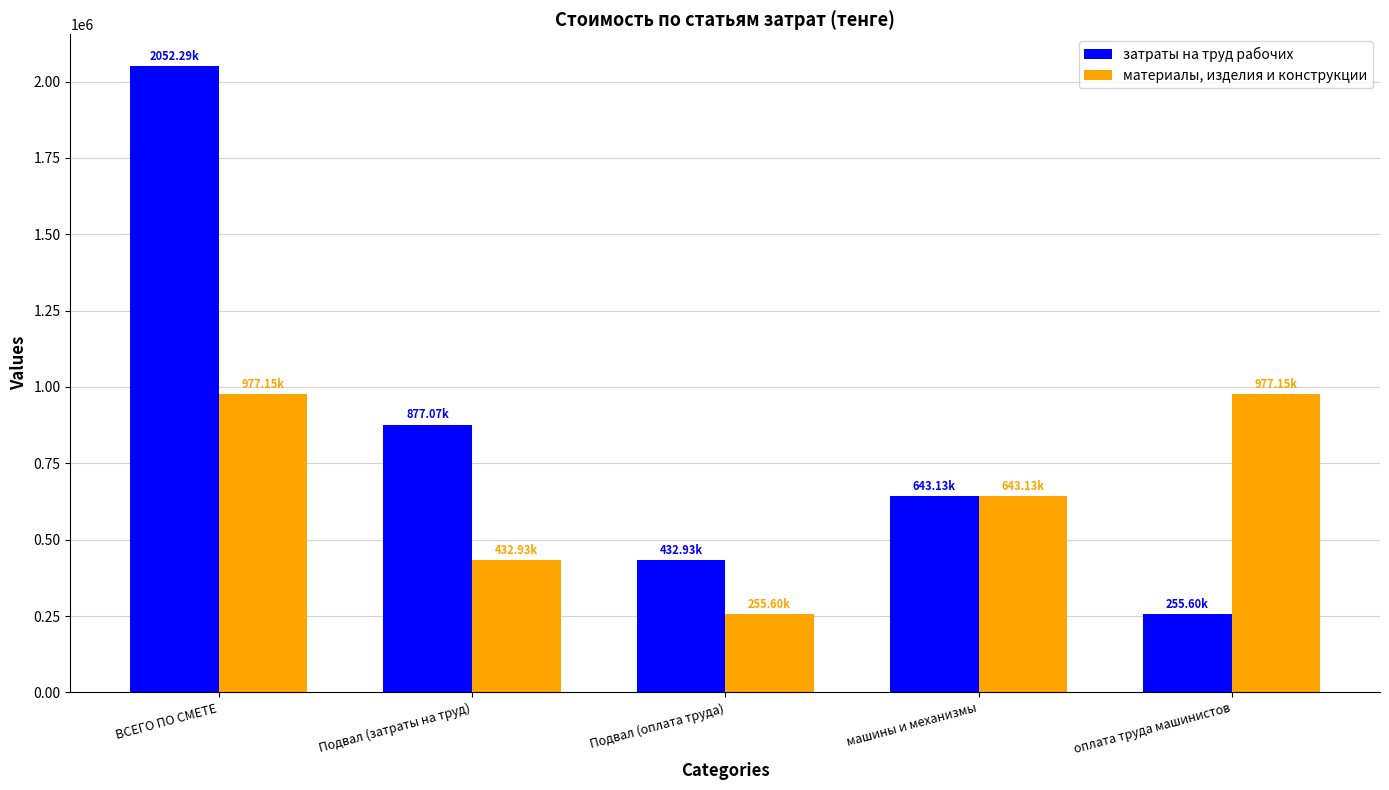

Where does the материалы, изделия и конструкции series first go above 643129?

ВСЕГО ПО СМЕТЕ